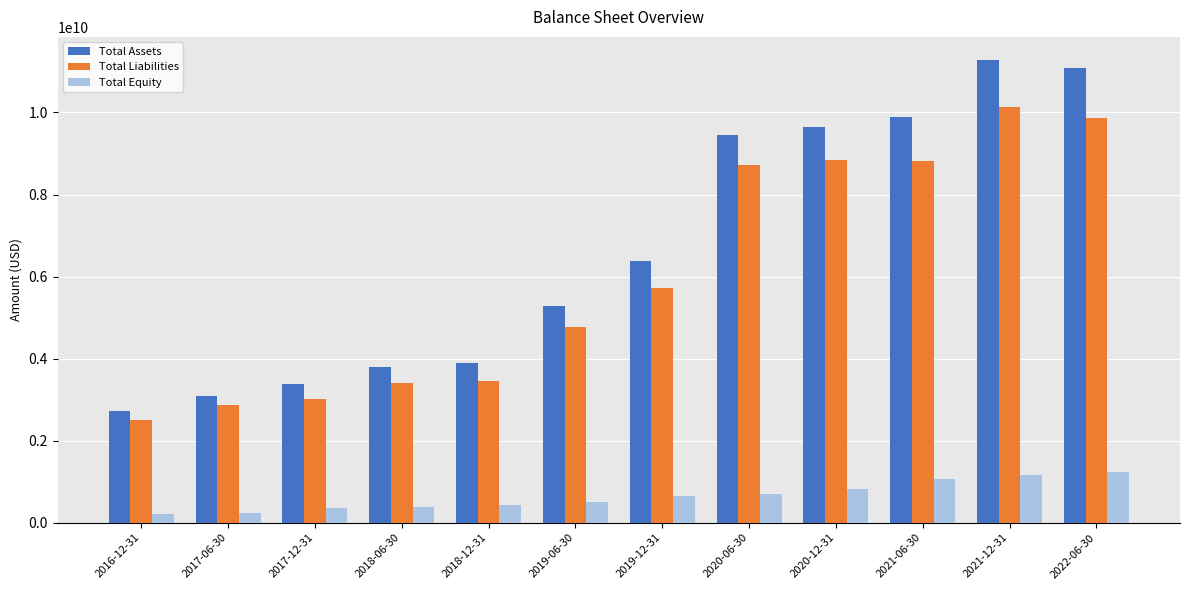

What is the value of the Total Liabilities bar at the 2nd from the left?

2864987000